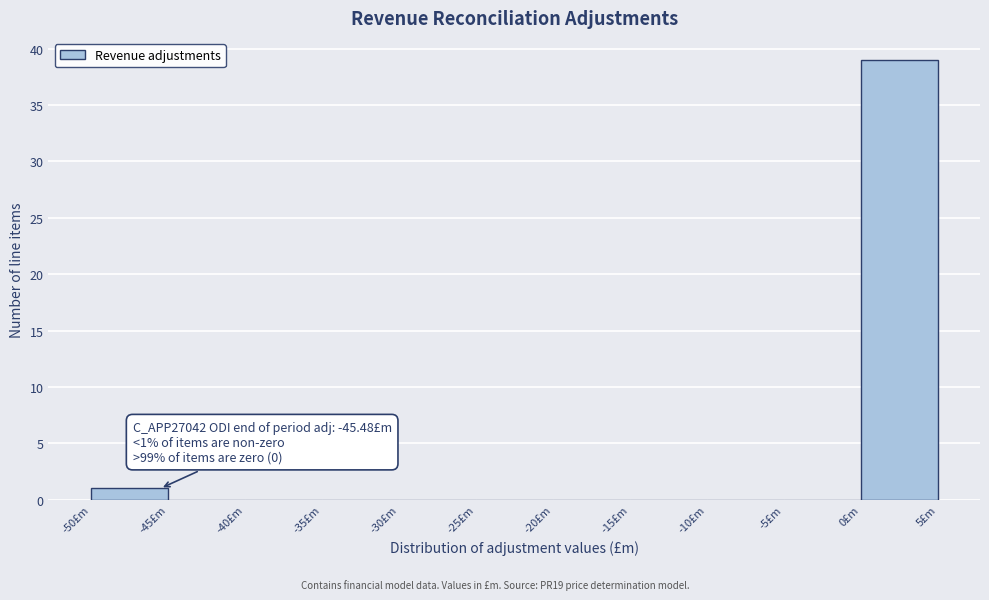

Over which range of the x-axis is the bar tallest?

0 to 5